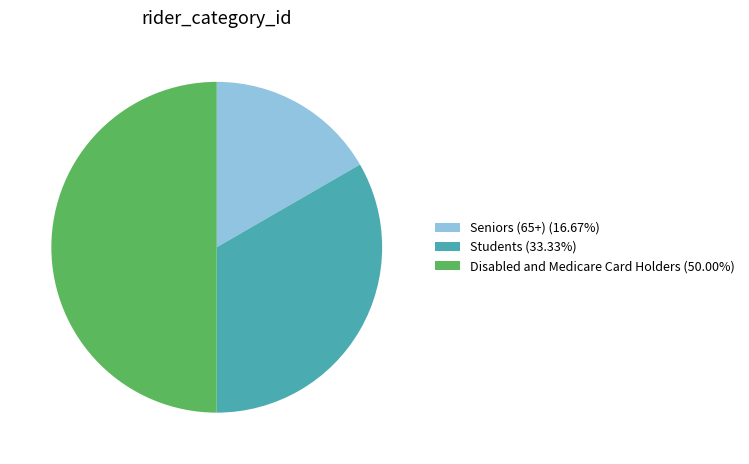

Rank the categories by value from lowest to highest.

Seniors (65+), Students, Disabled and Medicare Card Holders